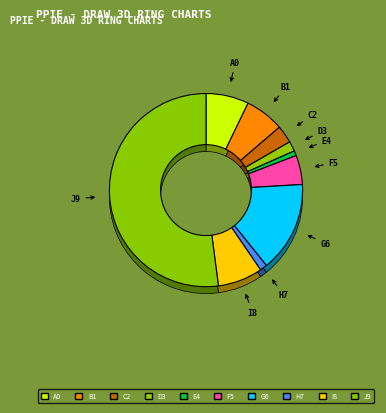

Count the number of slices in the pie.

10